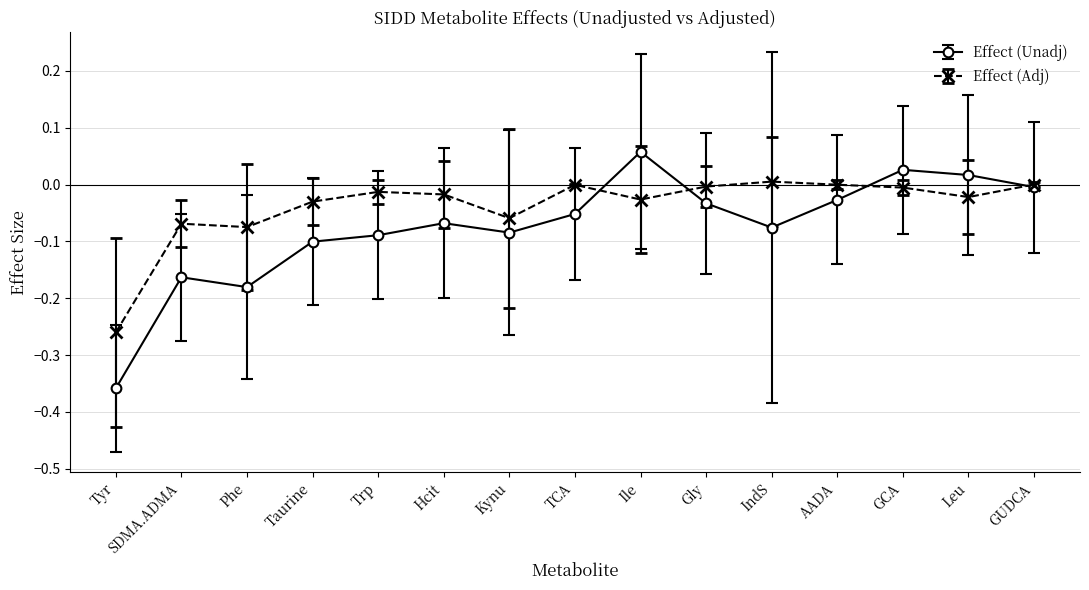

Which category has the lowest value in the Effect (Adj) series?

Tyr